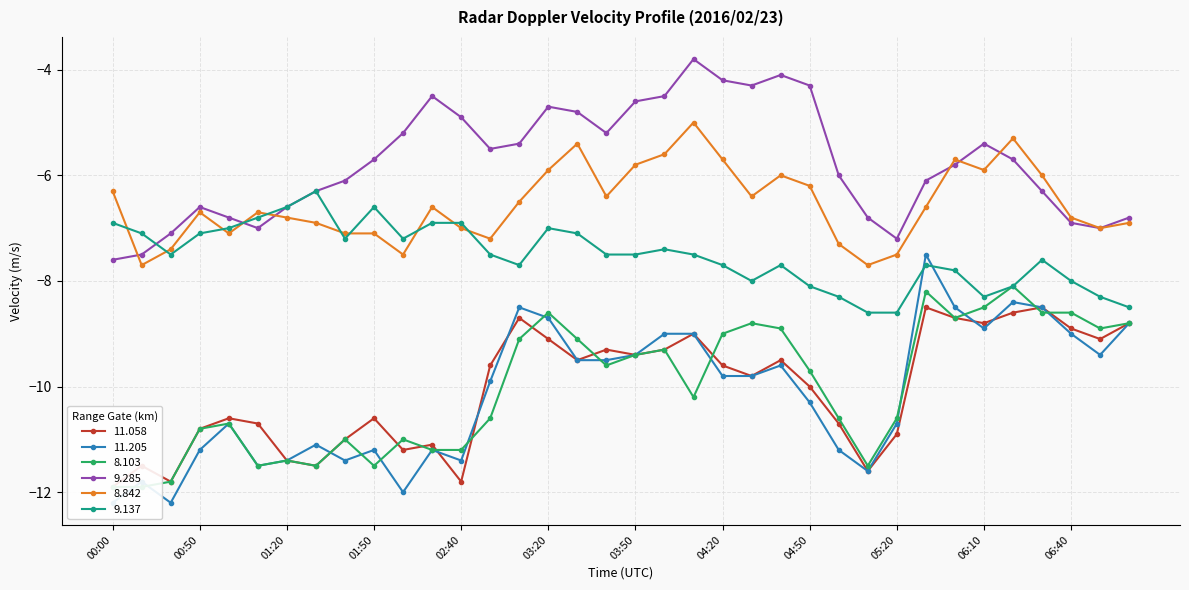

What is the label of the 3rd point from the right?

06:40